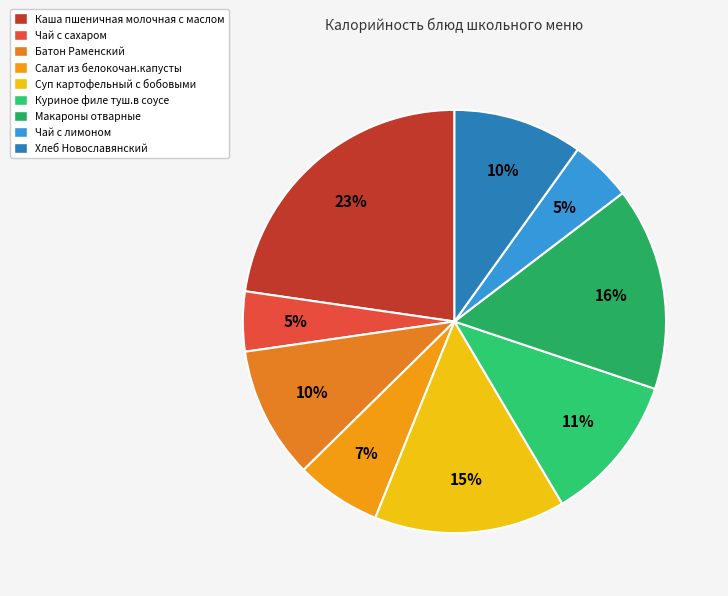

Is the sum of Чай с лимоном and Куриное филе туш.в соусе greater than half?

No